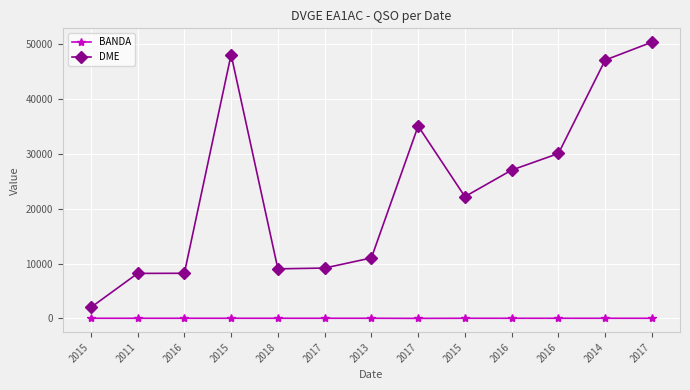

At 2011, list the series in order from smallest to largest.

BANDA, DME